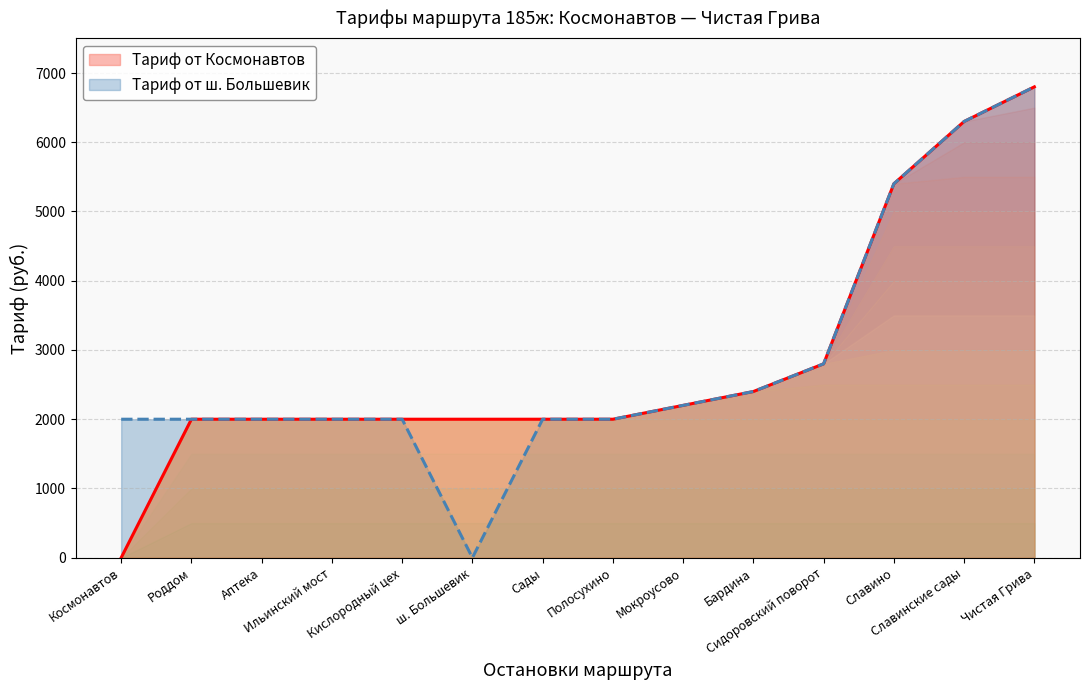

Which category has the highest value in the Тариф от ш. Большевик series?

Чистая Грива